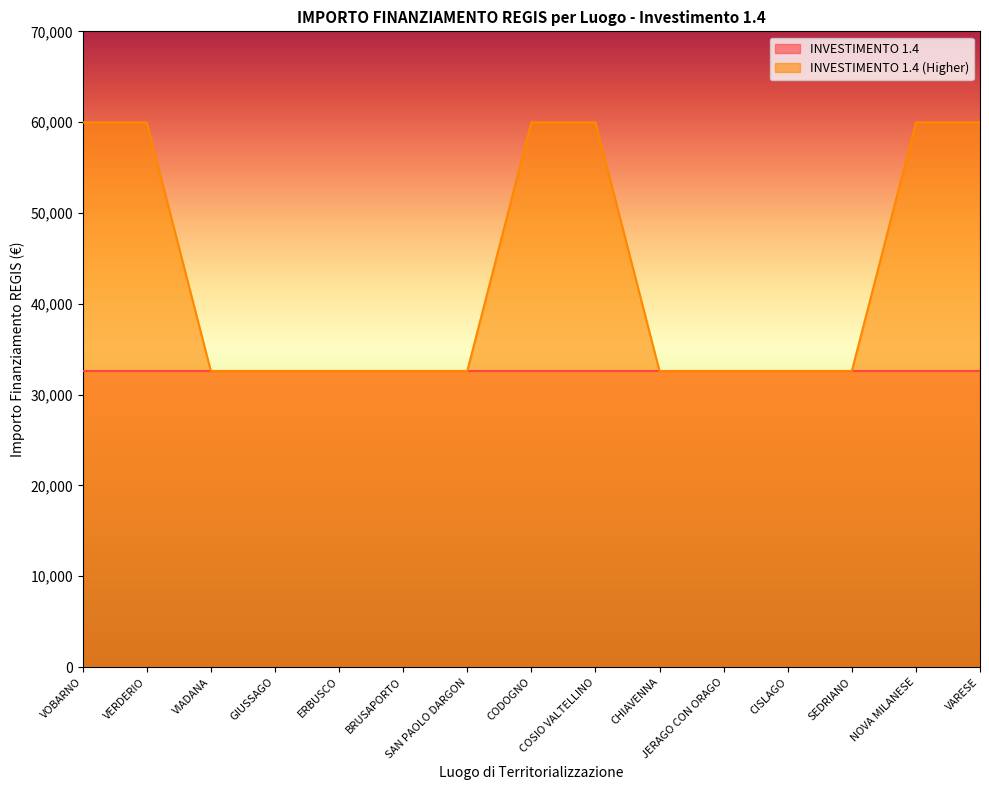

How many data points does each series have?

15